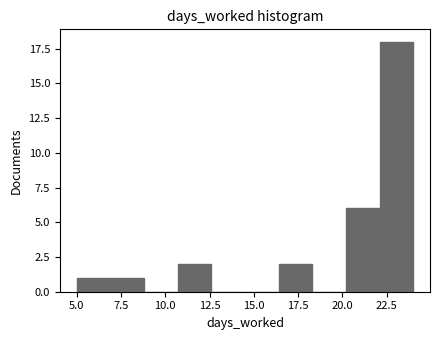

Around what value on the x-axis is the tallest bar? Give the approximate position of its centre, as read against the axis.

23.0